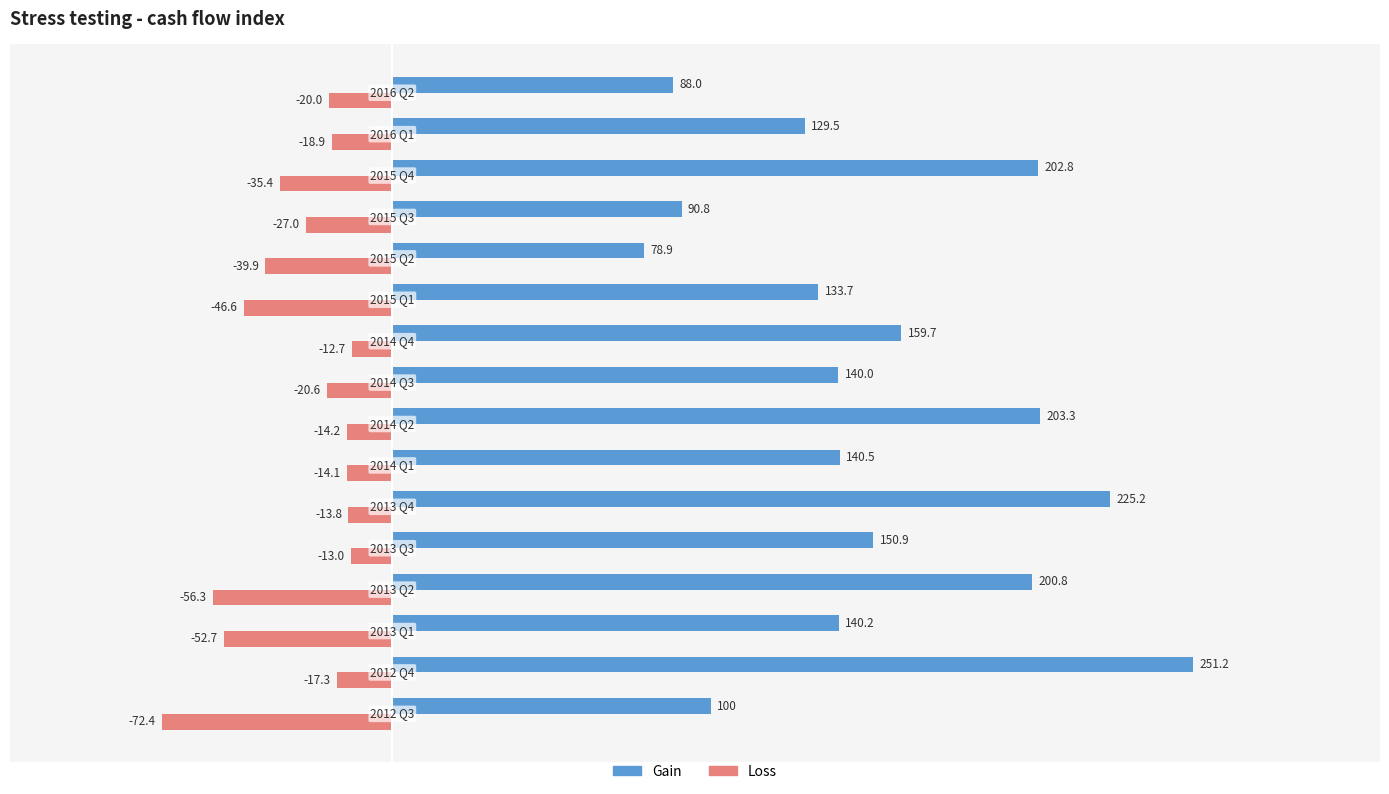

Count the number of data series in this chart.

2